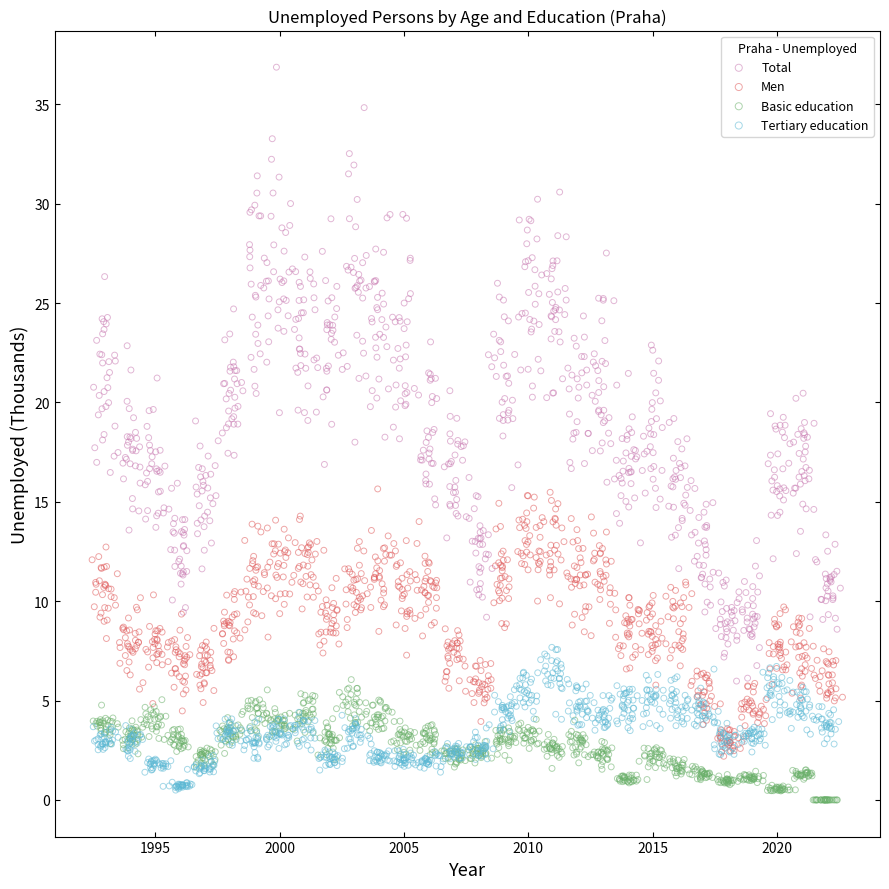

Which series contains the highest Y value?

Total